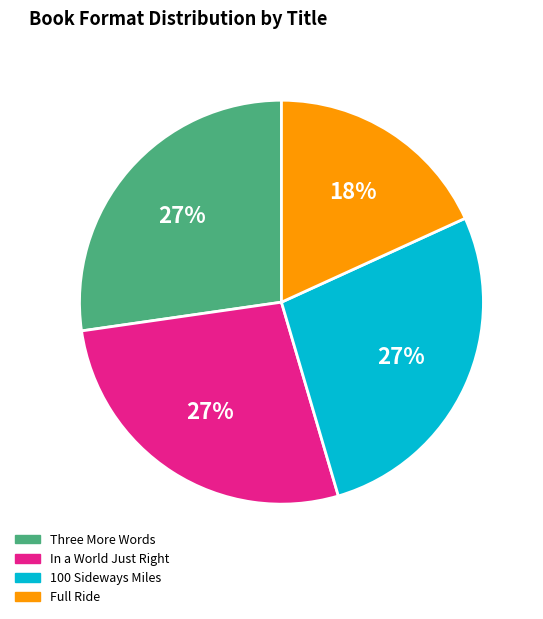

To the nearest percent, what portion does Full Ride represent?

18%